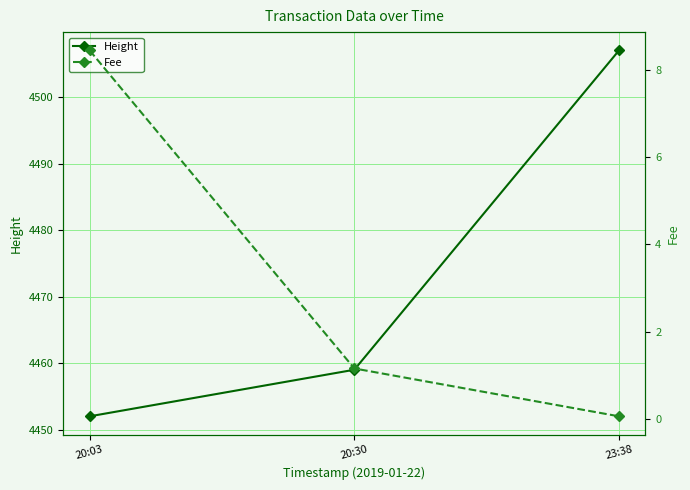

List the series in order of their peak value, lowest first.

Fee, Height